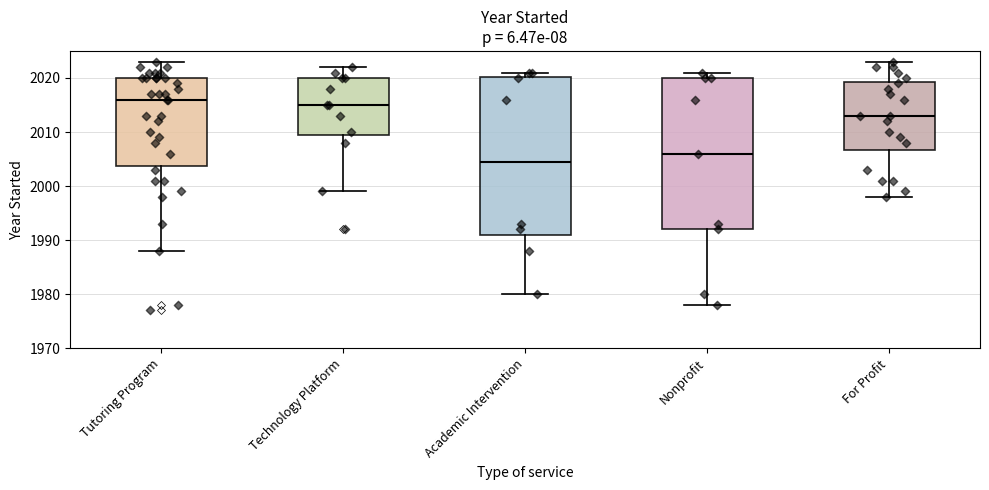

Which box's median line is the lowest?

Academic Intervention